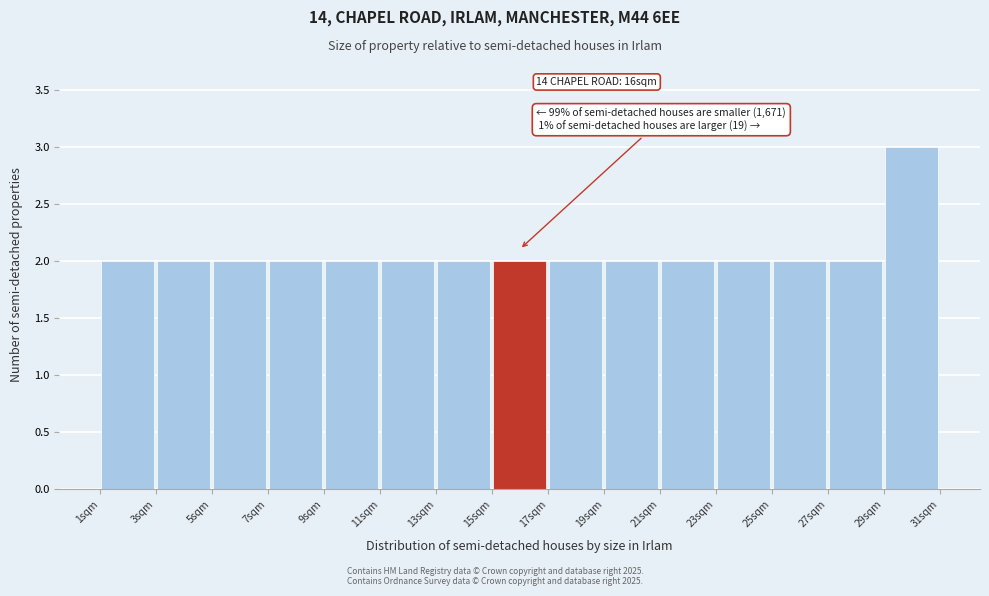

Which range on the x-axis has the tallest bar?

29 to 31